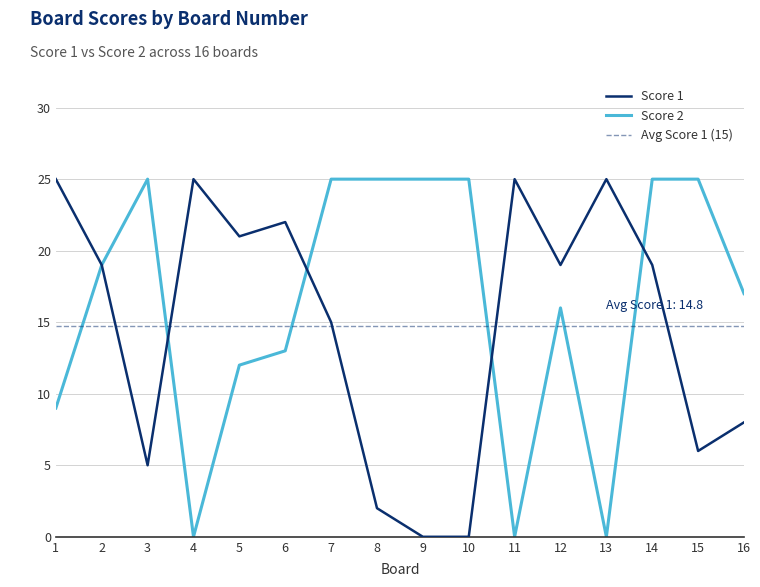

What is the total value across all series at 13?

25